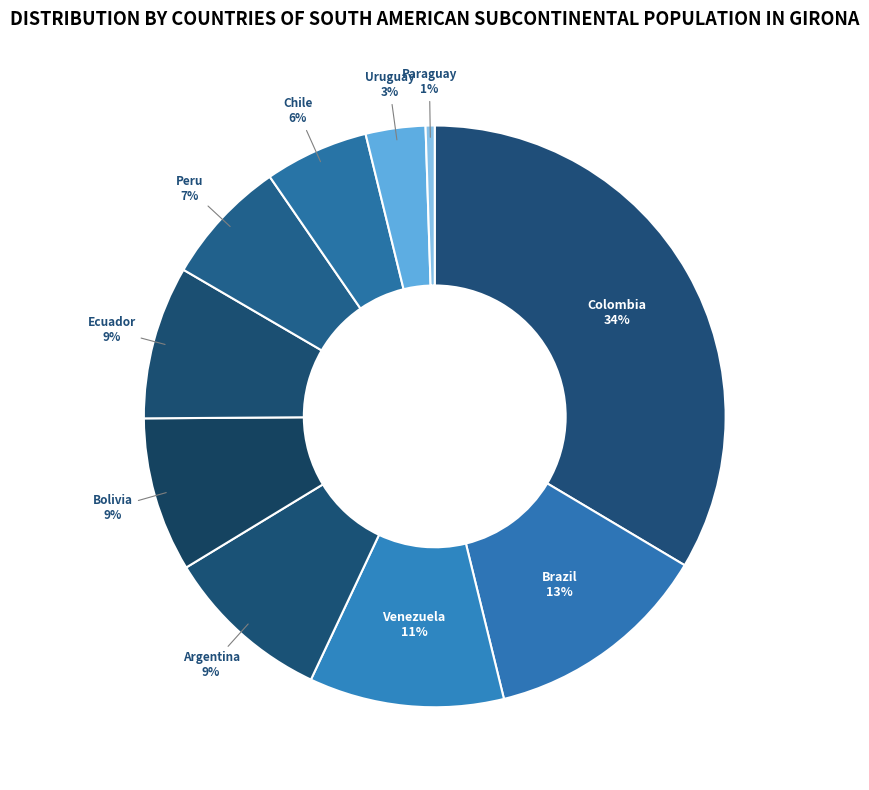

To the nearest percent, what is the average slice percentage?

10%